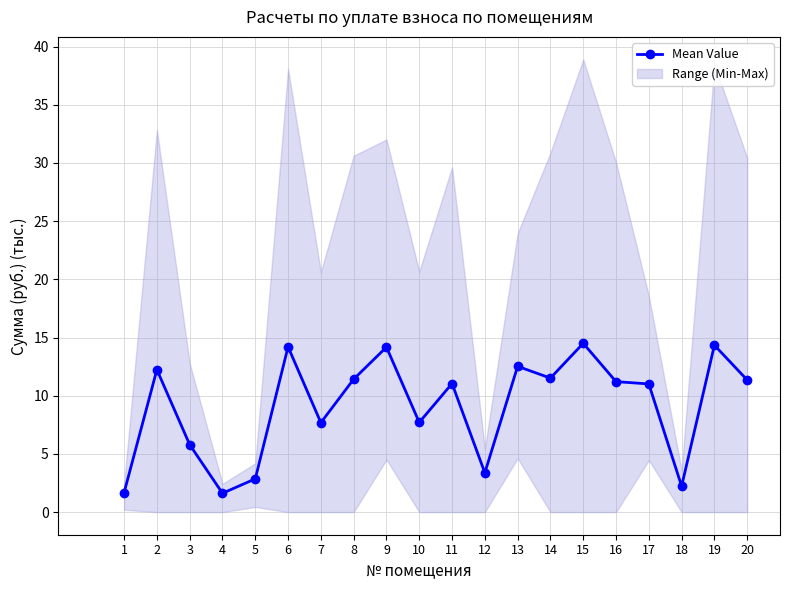

The zadolzhennost series shows 27.1 at 10. True or false?

False